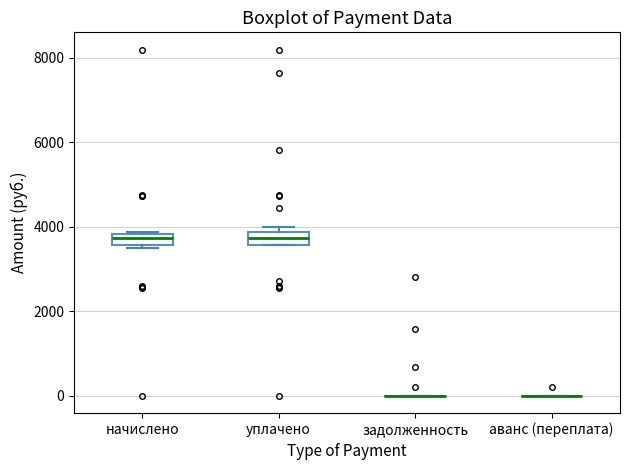

Where is the lower edge of the box for начислено on the y-axis? The values are not printed on the chart, so give them approximately, as read against the axis.

3600